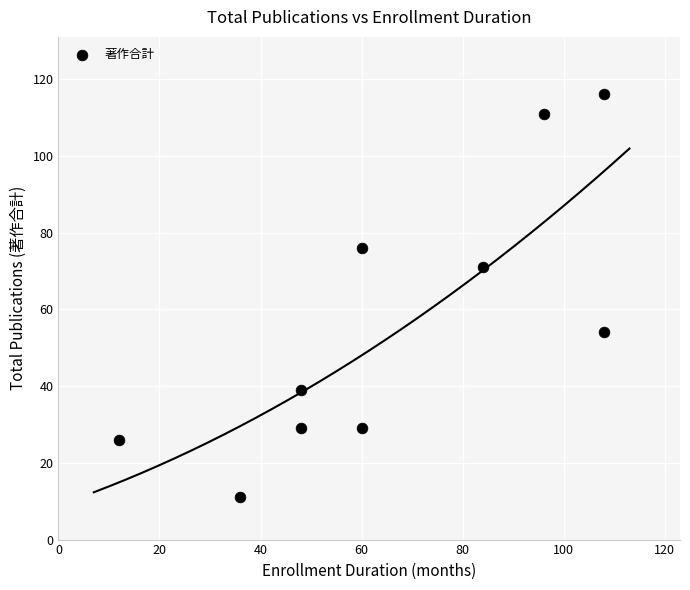

What is the average X value?

66